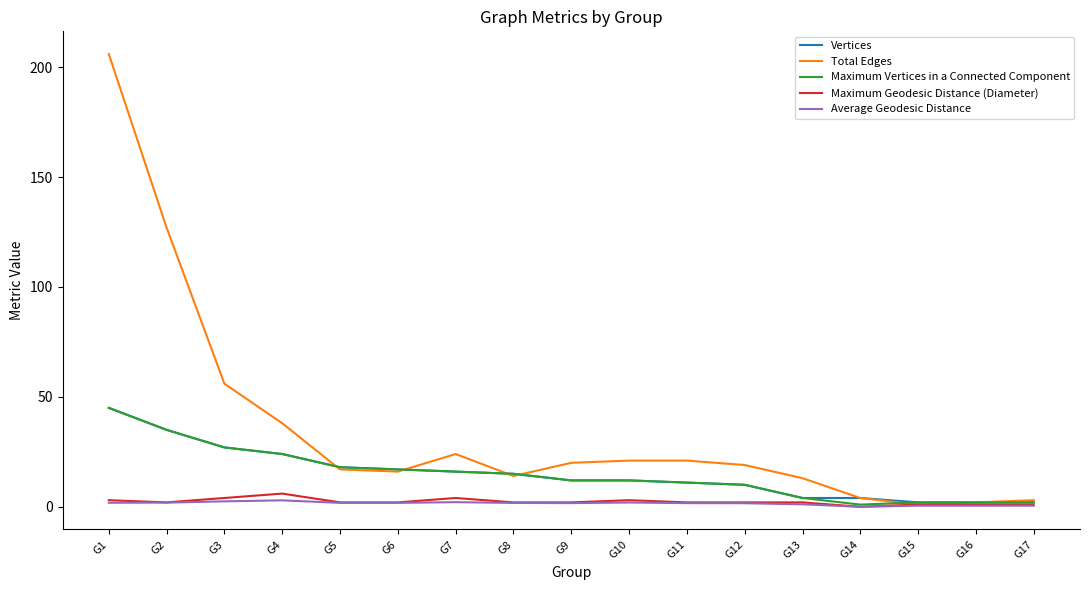

How many lines are shown in the chart?

5